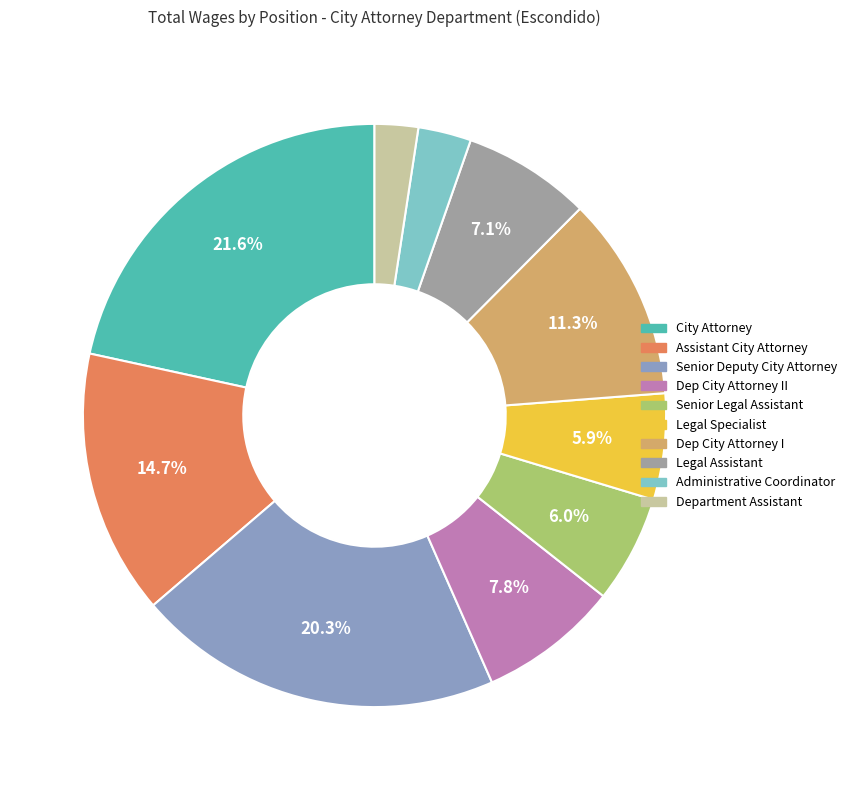

Count the number of slices in the pie.

10